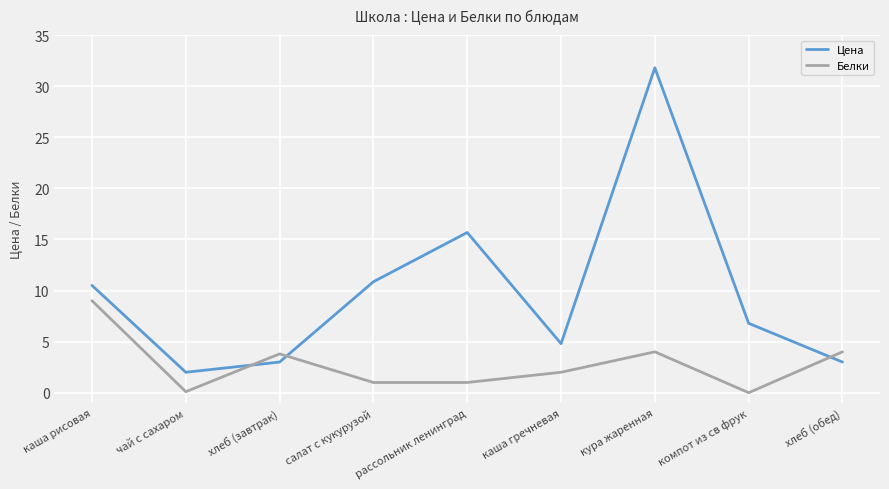

What is the greatest value displayed?

31.8